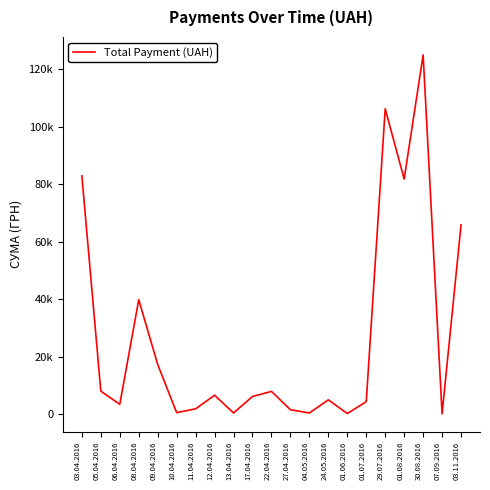

Does the chart have visible grid lines?

No